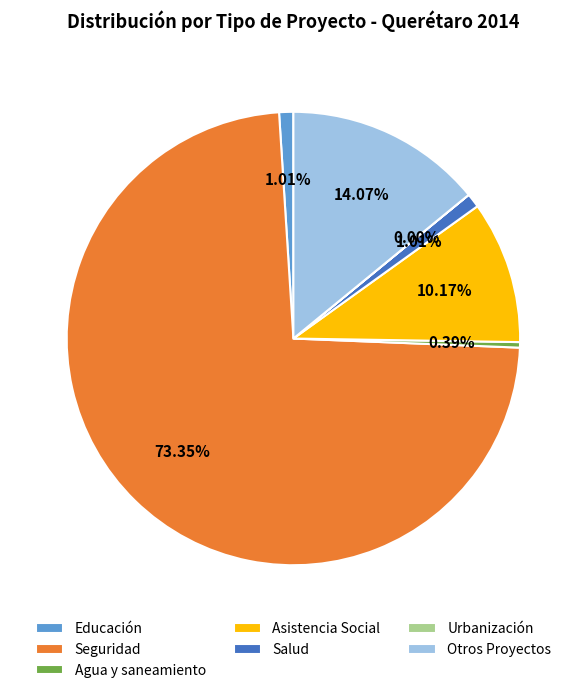

Which slice is the largest?

Seguridad